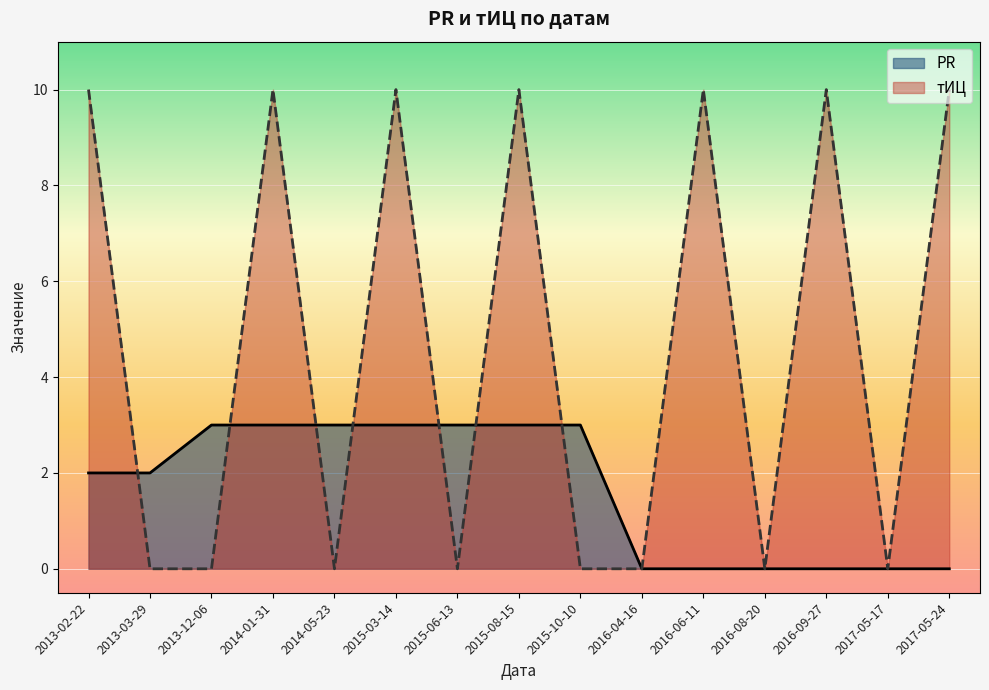

Between 2013-03-29 and 2013-02-22, which series saw the biggest shift?

тИЦ